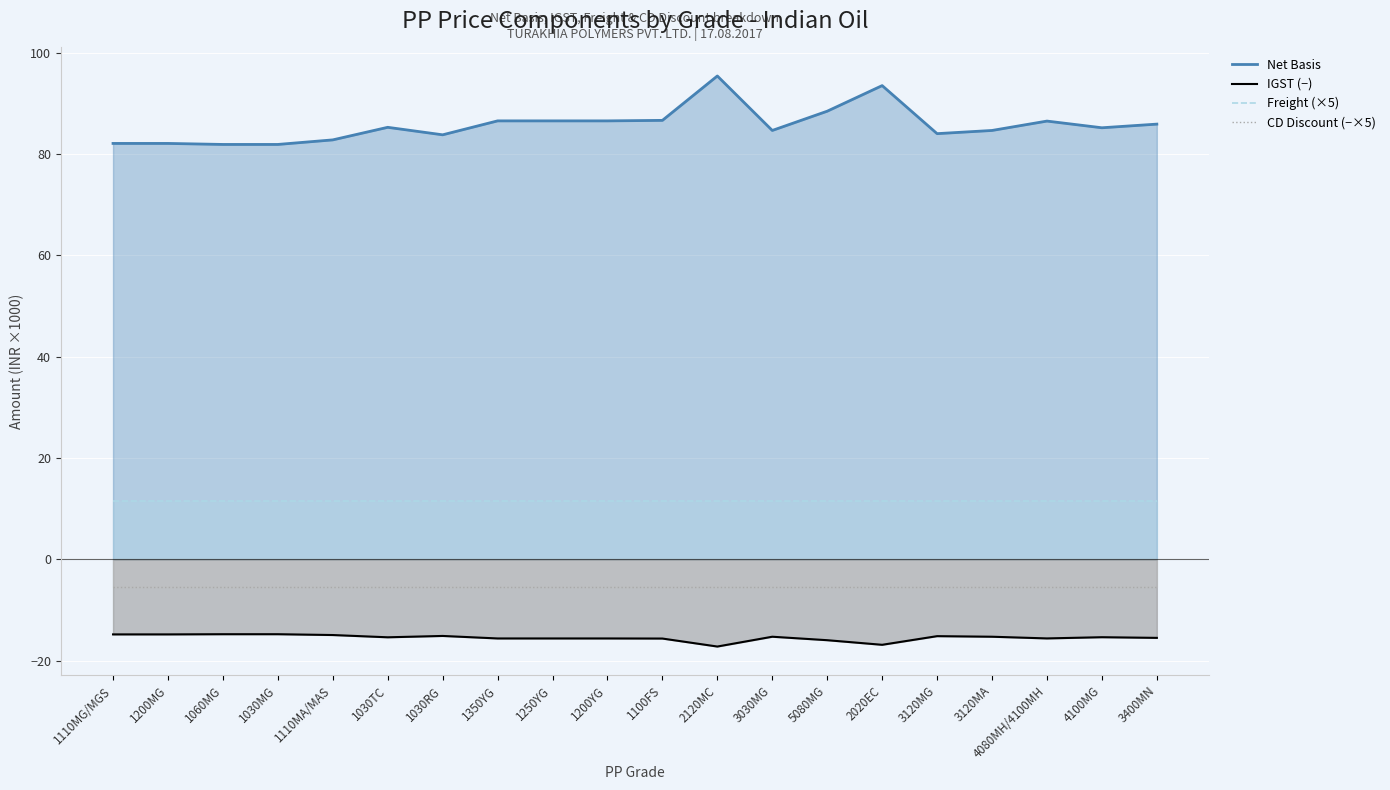

True or false: Net Basis and IGST intersect in this chart.

False